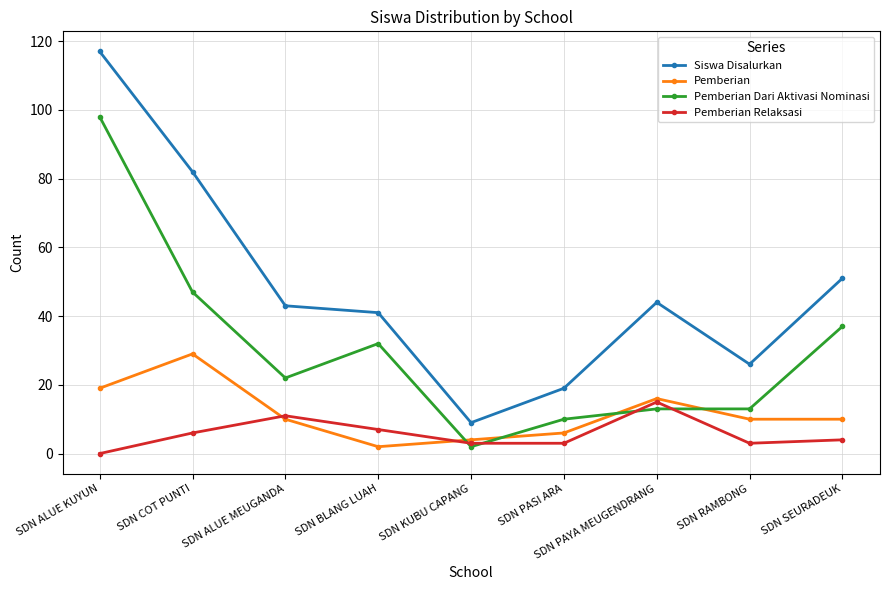

At how many categories does at least one series exceed 75?

2